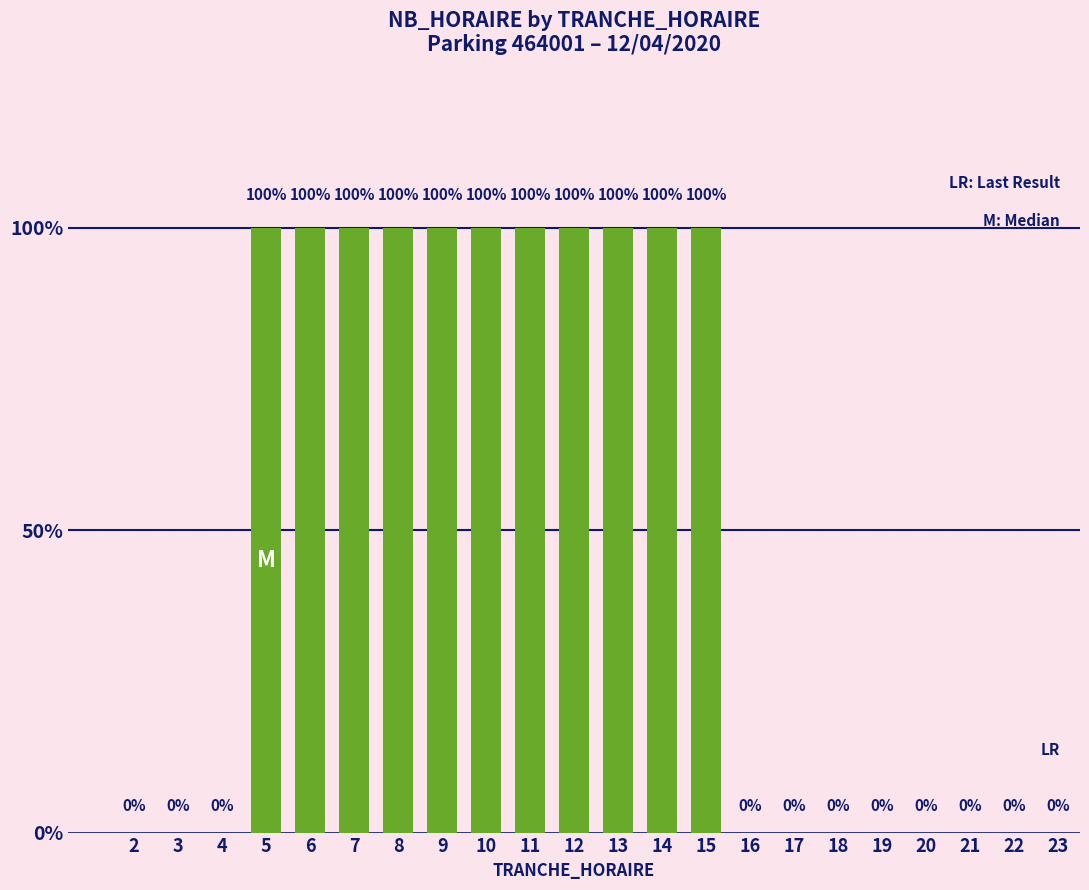

What is the difference between the values at 7 and 17?

1